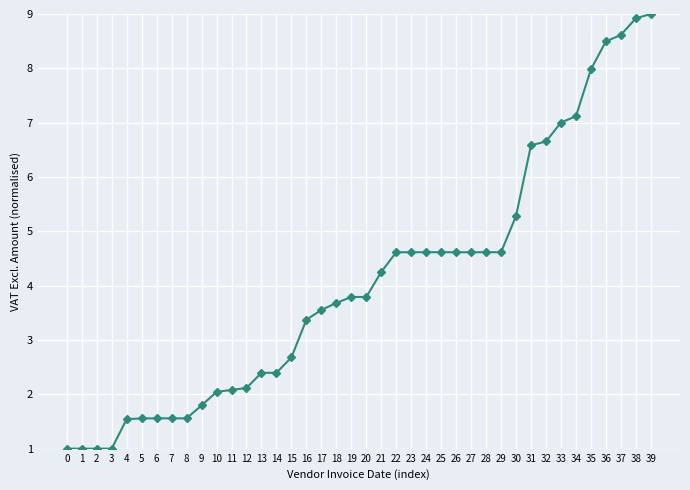

What is the sum of all values?

162.3